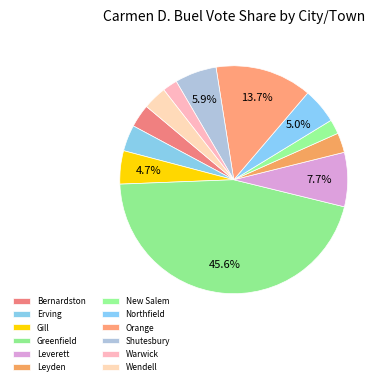

Count the number of slices in the pie.

12